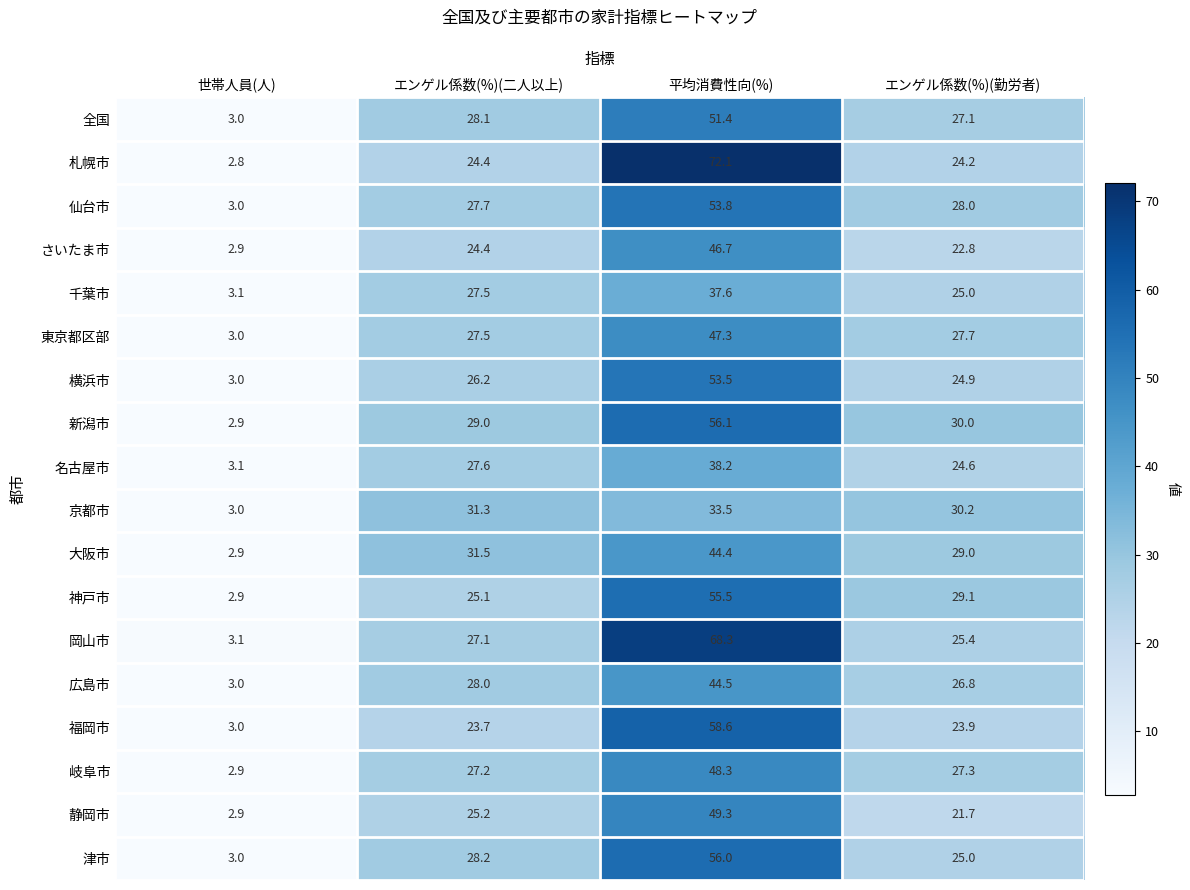

What is the difference between the second highest and second lowest values in the 横浜市 series?

1.3